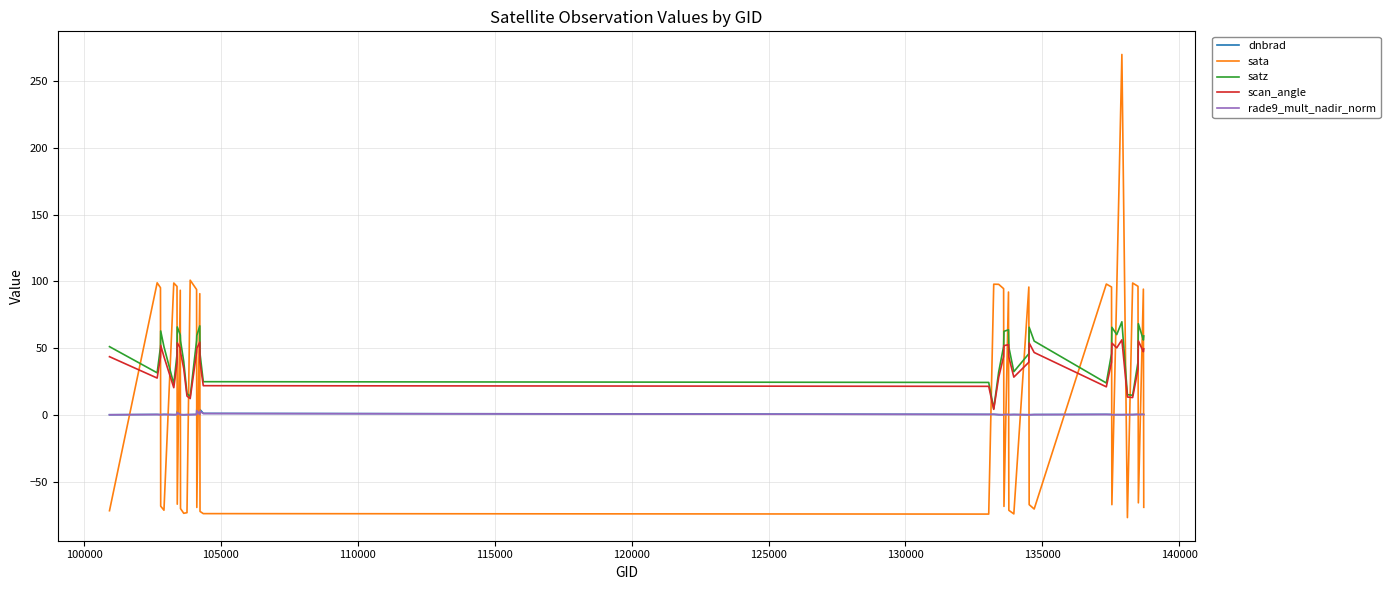

What is the difference between the maximum and minimum values in the dnbrad series?

4.6